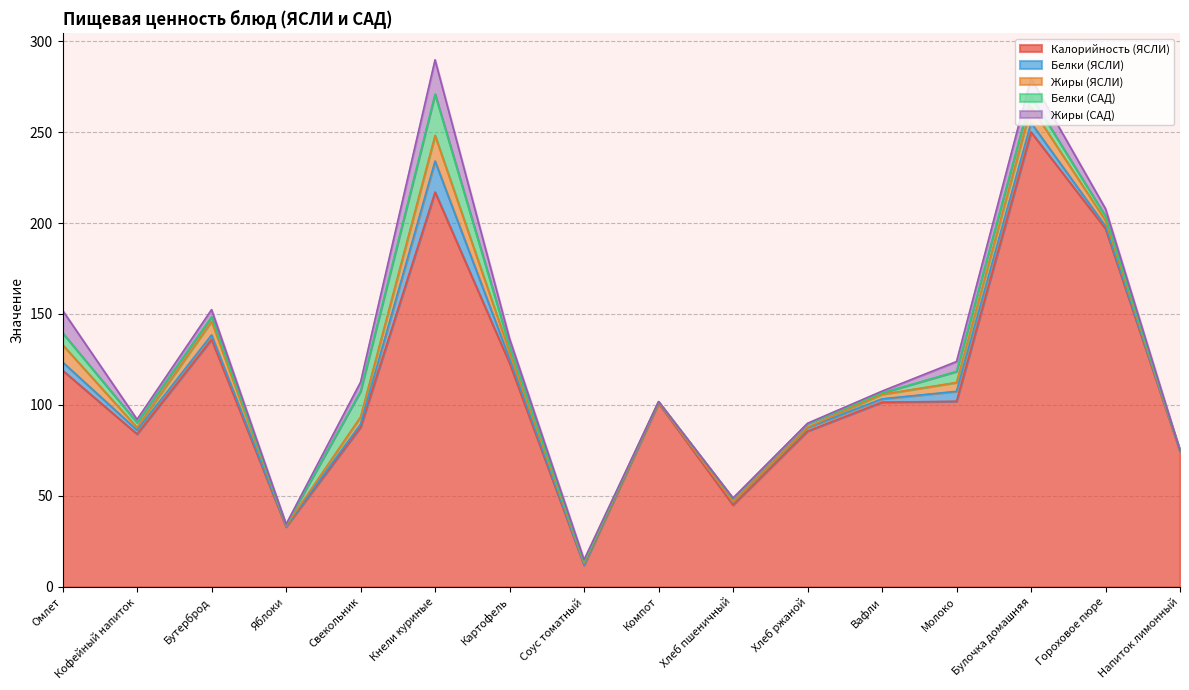

Reading left to right, extract all data points from this chart.

Калорийность (ЯСЛИ): Омлет=119.0	Кофейный напиток=84.0	Бутерброд=136.0	Яблоки=33.0	Свекольник=87.8	Кнели куриные=217.0	Картофель=123.0	Соус томатный=12.0	Компот=101.0	Хлеб пшеничный=45.0	Хлеб ржаной=85.6	Вафли=101.5	Молоко=102.0	Булочка домашняя=250.0	Гороховое пюре=196.9	Напиток лимонный=74.5
Белки (ЯСЛИ): Омлет=4.6	Кофейный напиток=2.1	Бутерброд=2.5	Яблоки=0.3	Свекольник=1.6	Кнели куриные=17.0	Картофель=2.5	Соус томатный=0.1	Компот=0.4	Хлеб пшеничный=1.5	Хлеб ржаной=1.9	Вафли=1.9	Молоко=5.5	Булочка домашняя=5.1	Гороховое пюре=1.4	Напиток лимонный=0.1
Жиры (ЯСЛИ): Омлет=9.5	Кофейный напиток=1.5	Бутерброд=7.5	Яблоки=0.3	Свекольник=4.0	Кнели куриные=14.1	Картофель=3.7	Соус томатный=0.9	Компот=0.0	Хлеб пшеничный=0.2	Хлеб ржаной=0.3	Вафли=2.5	Молоко=4.9	Булочка домашняя=8.8	Гороховое пюре=3.1	Напиток лимонный=0.0
Белки (САД): Омлет=6.5	Кофейный напиток=2.6	Бутерброд=2.5	Яблоки=0.4	Свекольник=14.1	Кнели куриные=22.7	Картофель=3.0	Соус томатный=0.8	Компот=0.4	Хлеб пшеничный=1.9	Хлеб ржаной=1.9	Вафли=0.7	Молоко=6.1	Булочка домашняя=5.8	Гороховое пюре=2.4	Напиток лимонный=0.1
Жиры (САД): Омлет=12.4	Кофейный напиток=1.8	Бутерброд=3.9	Яблоки=0.4	Свекольник=5.0	Кнели куриные=18.9	Картофель=4.2	Соус томатный=1.1	Компот=0.0	Хлеб пшеничный=0.2	Хлеб ржаной=0.3	Вафли=1.0	Молоко=5.4	Булочка домашняя=10.0	Гороховое пюре=4.1	Напиток лимонный=0.0